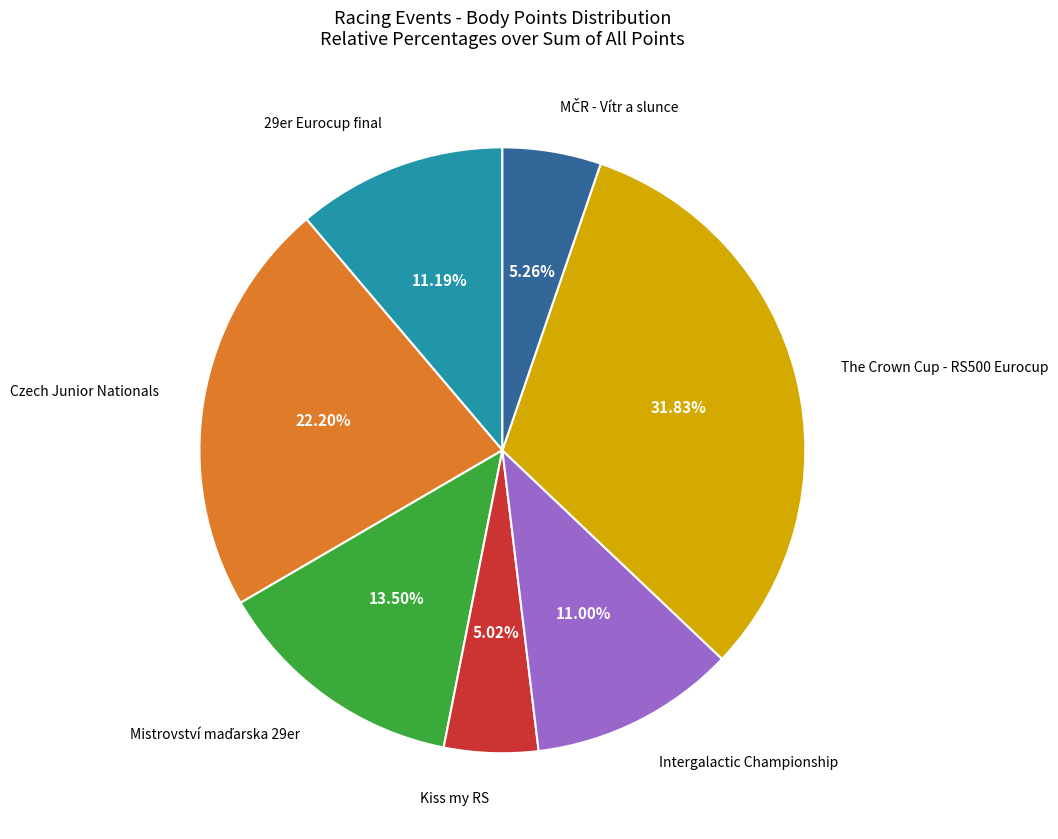

Is the sum of Czech Junior Nationals and Intergalactic Championship greater than half?

No